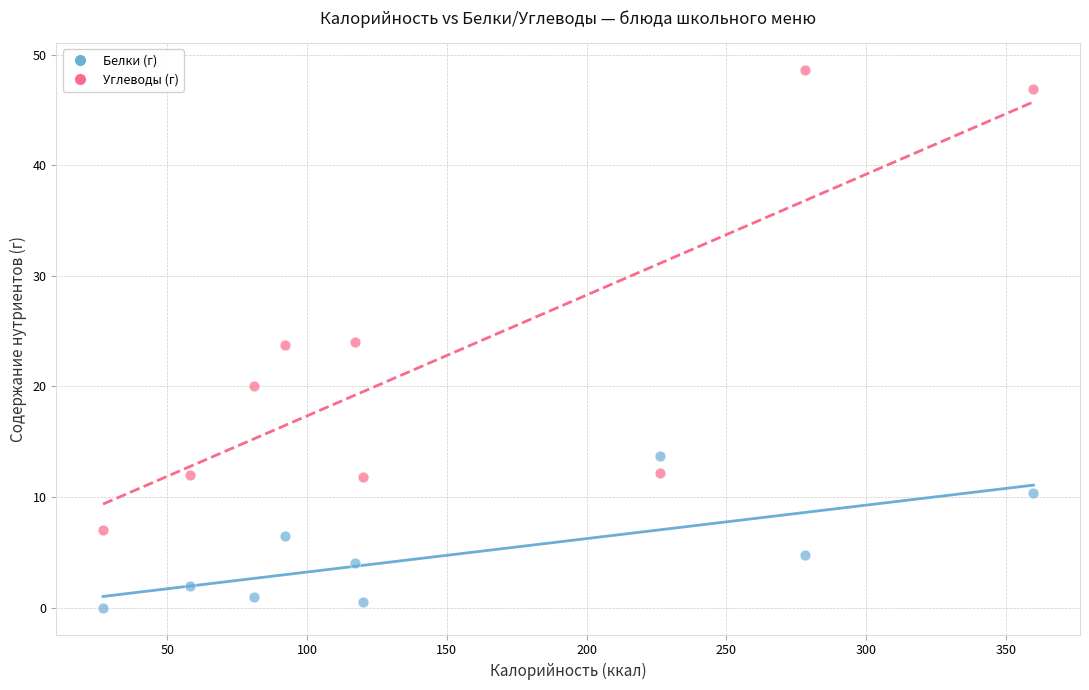

Across all data points, what is the range of X values (max minus min)?

332.9